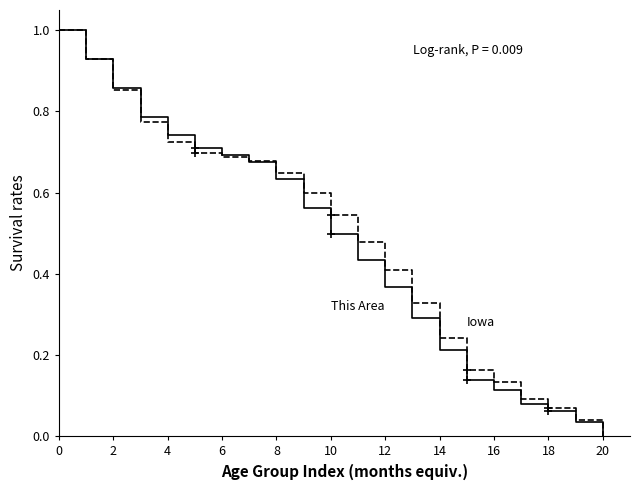

What is the greatest value displayed?

1.0